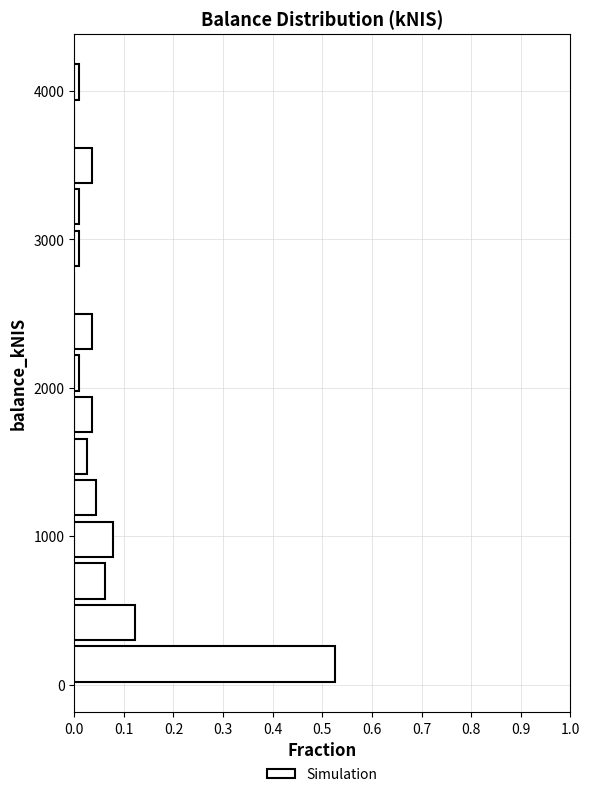

Read against the y-axis, roughly where is the centre of the longest bar?

100